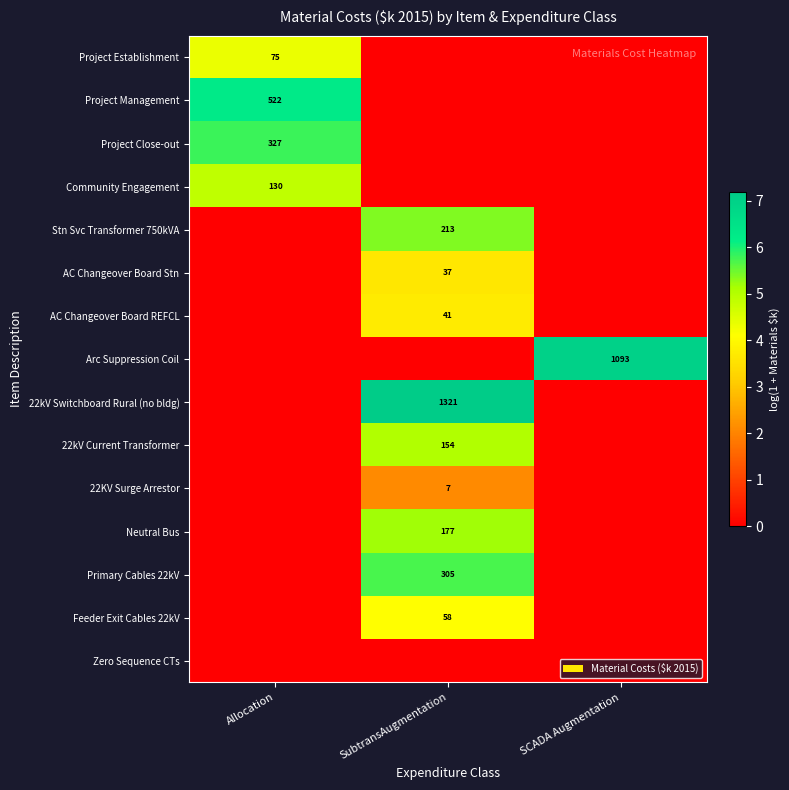

True or false: Project Close-out has a value of 495 at Allocation.

False